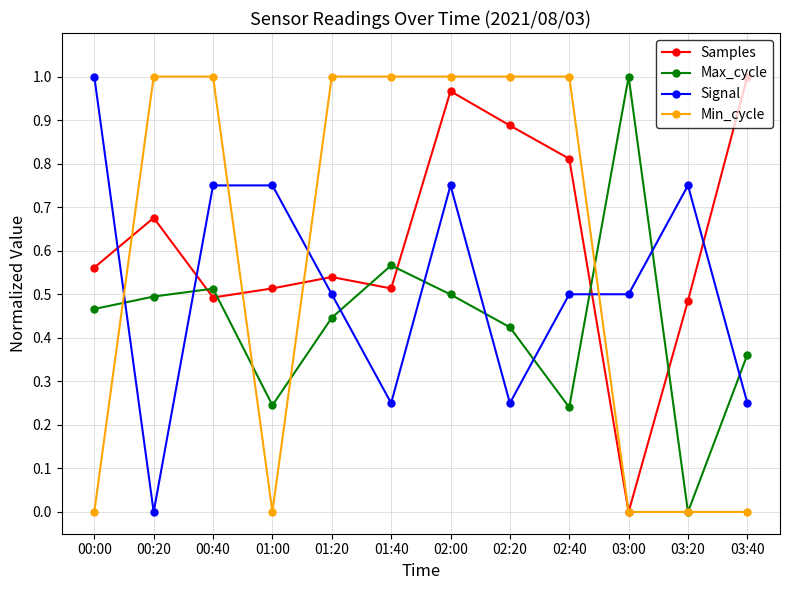

What are all the series names shown in the legend?

Samples, Max_cycle, Signal, Min_cycle